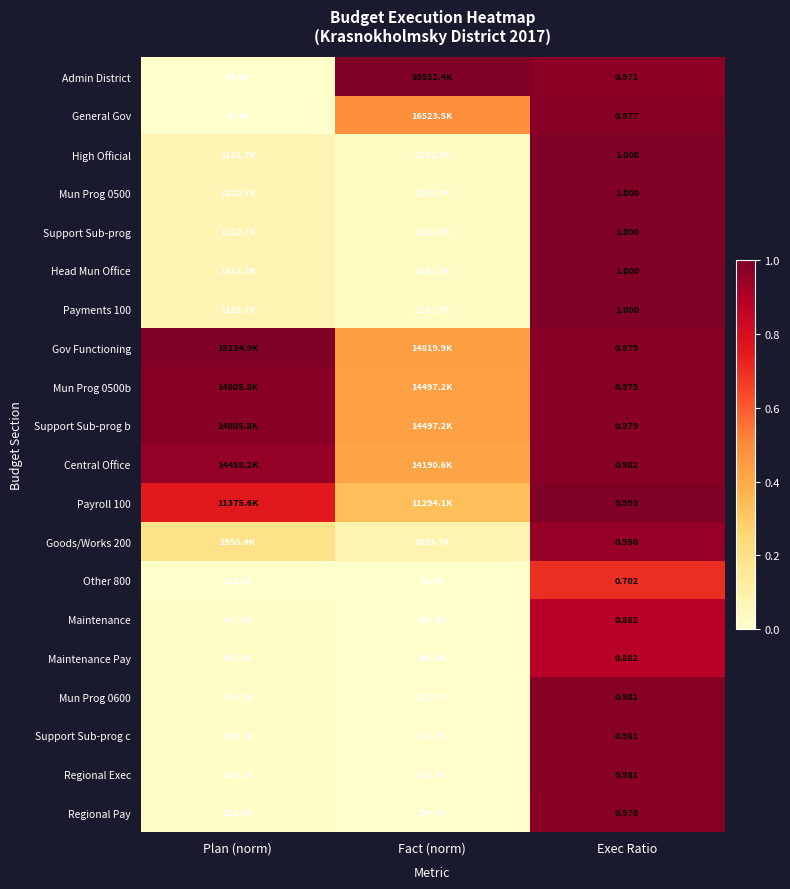

Which series has the widest spread of values?

Admin District